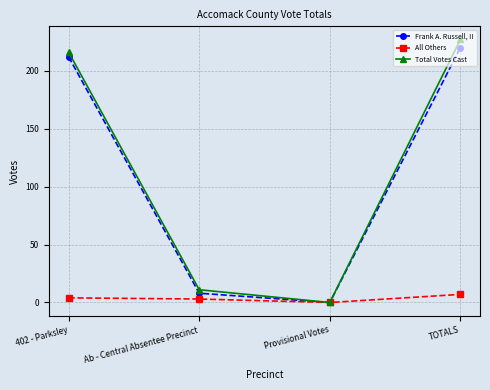

How many positive values does the Frank A. Russell, II series have?

3